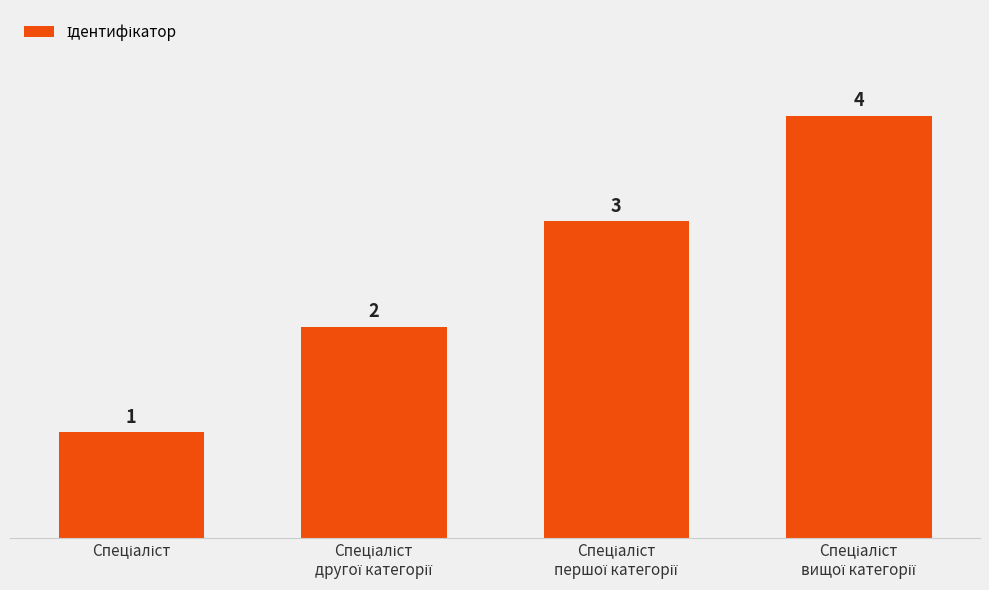

How many values are between 2 and 4?

3